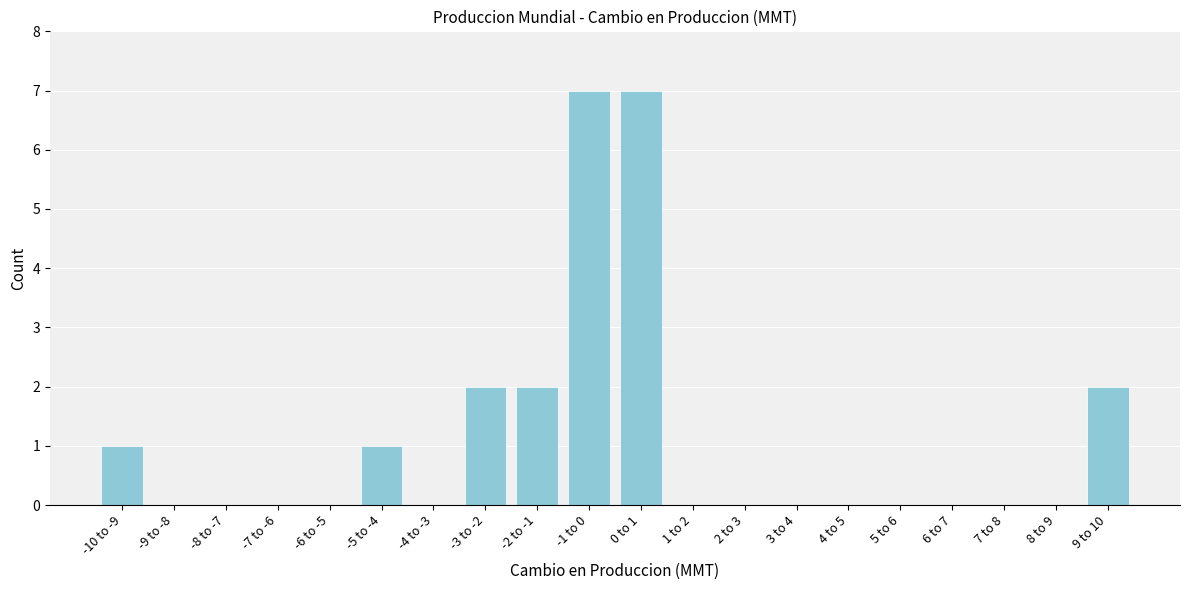

Reading right to left, what are all the values shown in this chart?

9 to 10=2	8 to 9=0	7 to 8=0	6 to 7=0	5 to 6=0	4 to 5=0	3 to 4=0	2 to 3=0	1 to 2=0	0 to 1=7	-1 to 0=7	-2 to -1=2	-3 to -2=2	-4 to -3=0	-5 to -4=1	-6 to -5=0	-7 to -6=0	-8 to -7=0	-9 to -8=0	-10 to -9=1